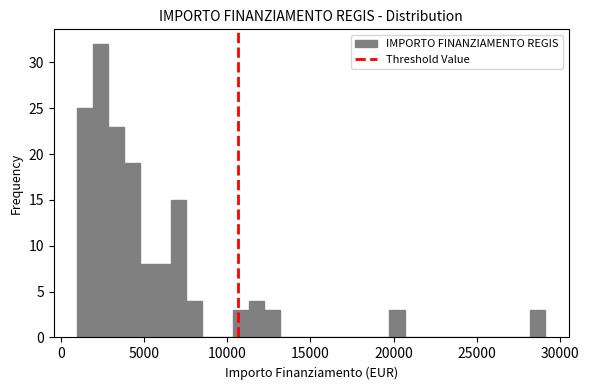

Read against the x-axis, roughly where is the centre of the tallest bar?

2500